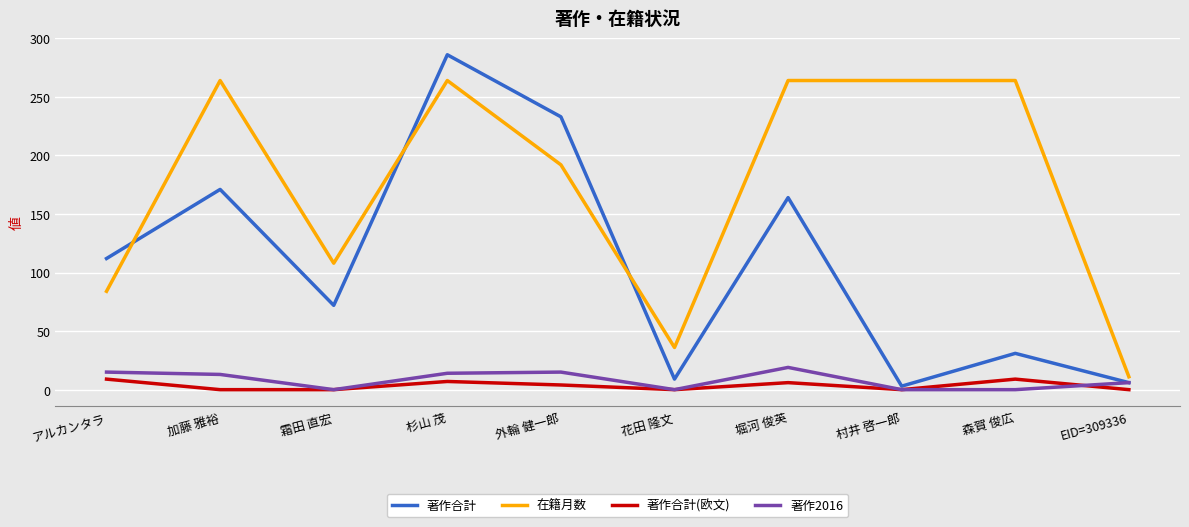

What is the spread (max minus min) of values at アルカンタラ?

103